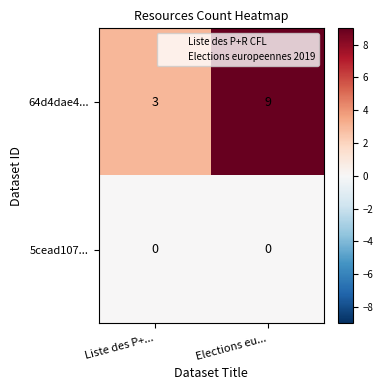

What is the minimum value for 64d4dae4...?

3